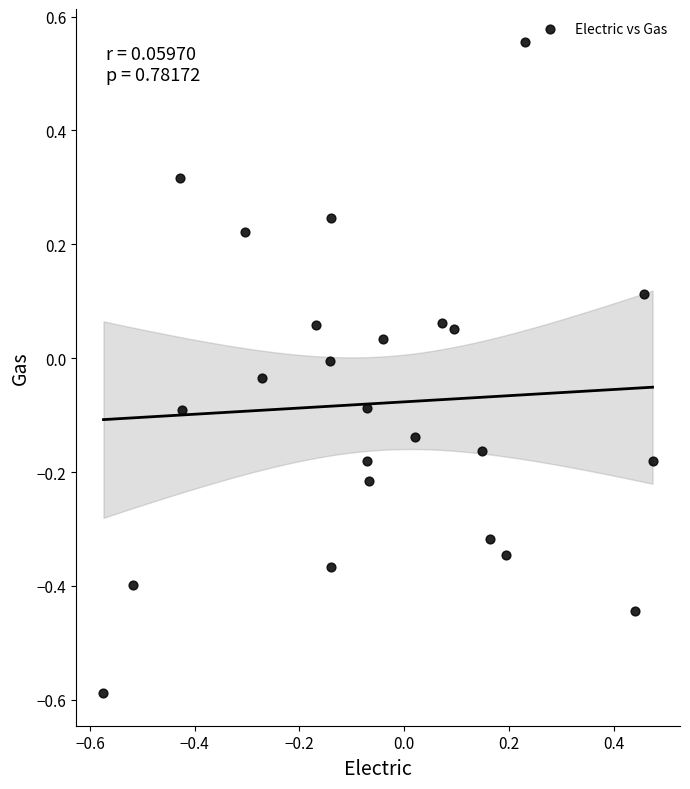

What is the range of X values (max minus min)?

1.0